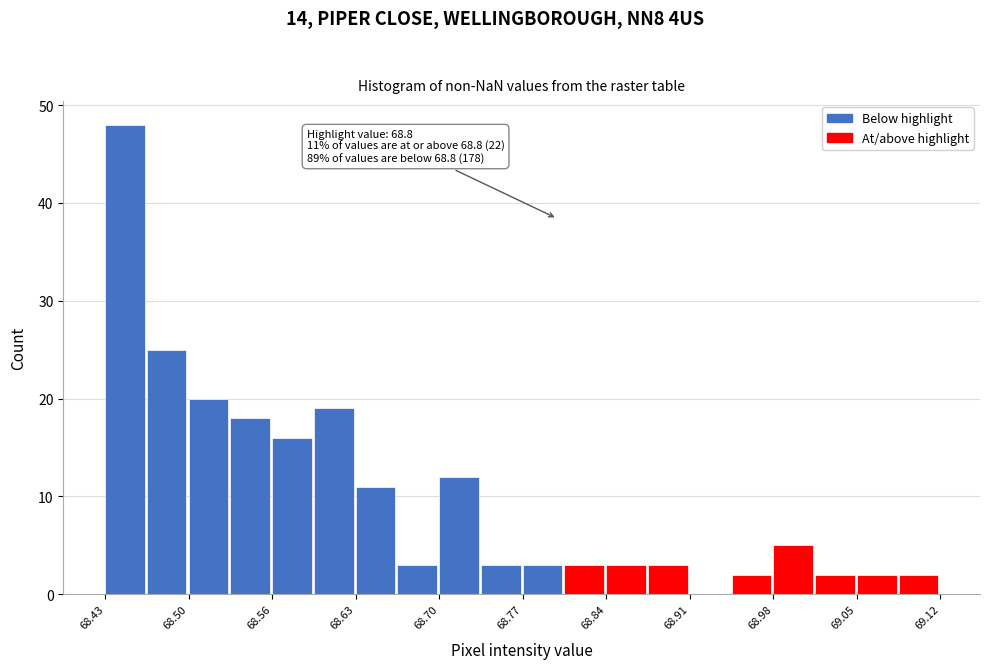

Read against the x-axis, roughly where is the centre of the tallest bar?

68.44